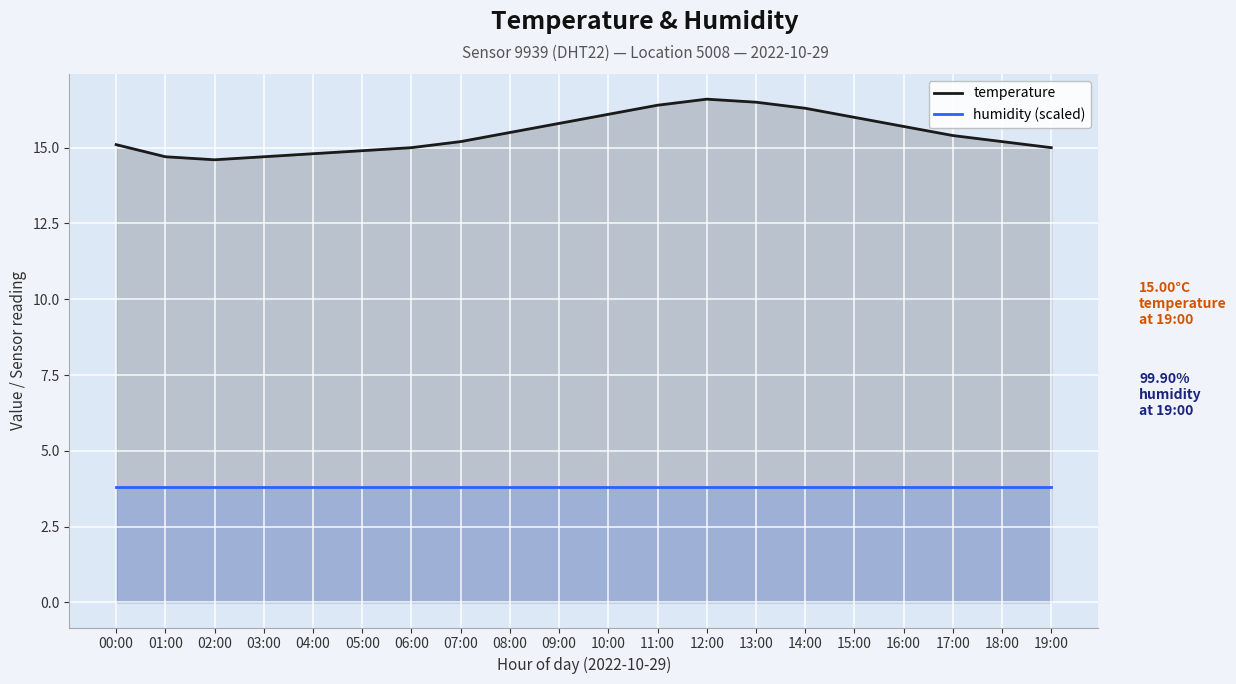

Which has a higher value, 00:00 or 16:00?

16:00